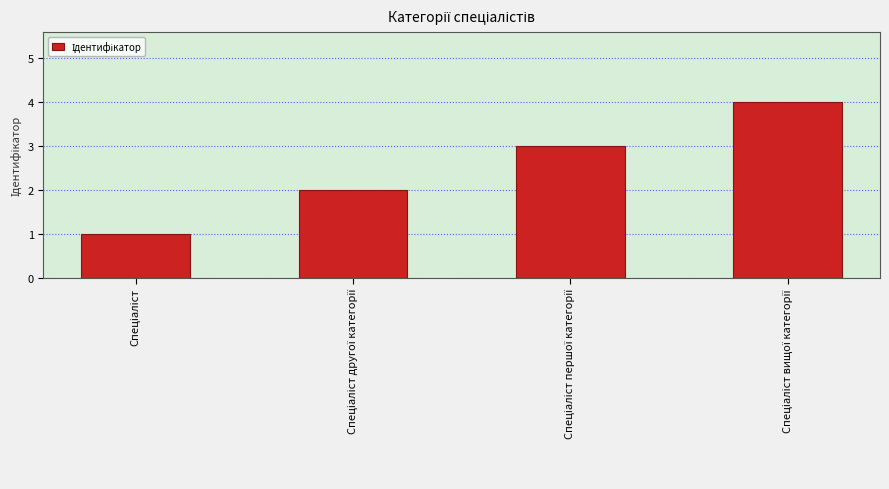

What is the maximum value shown in the chart?

4